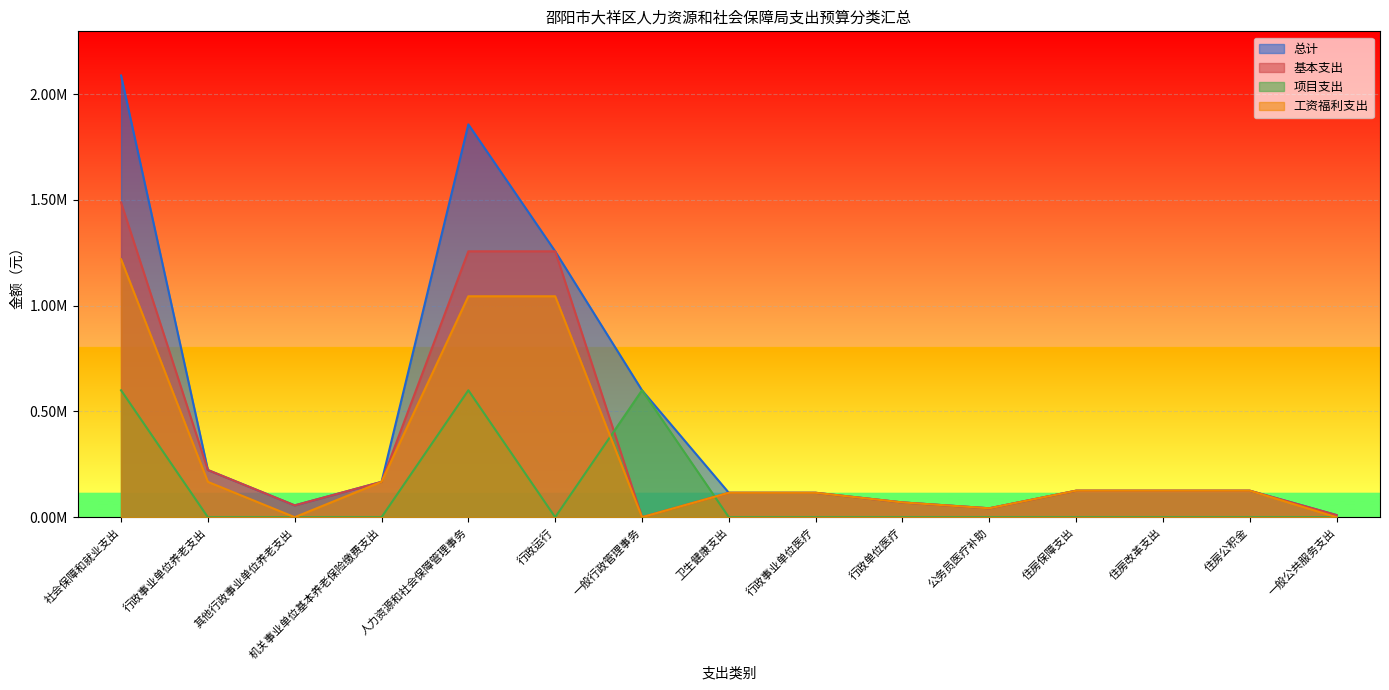

True or false: 工资福利支出 and 基本支出 cross at least once.

False